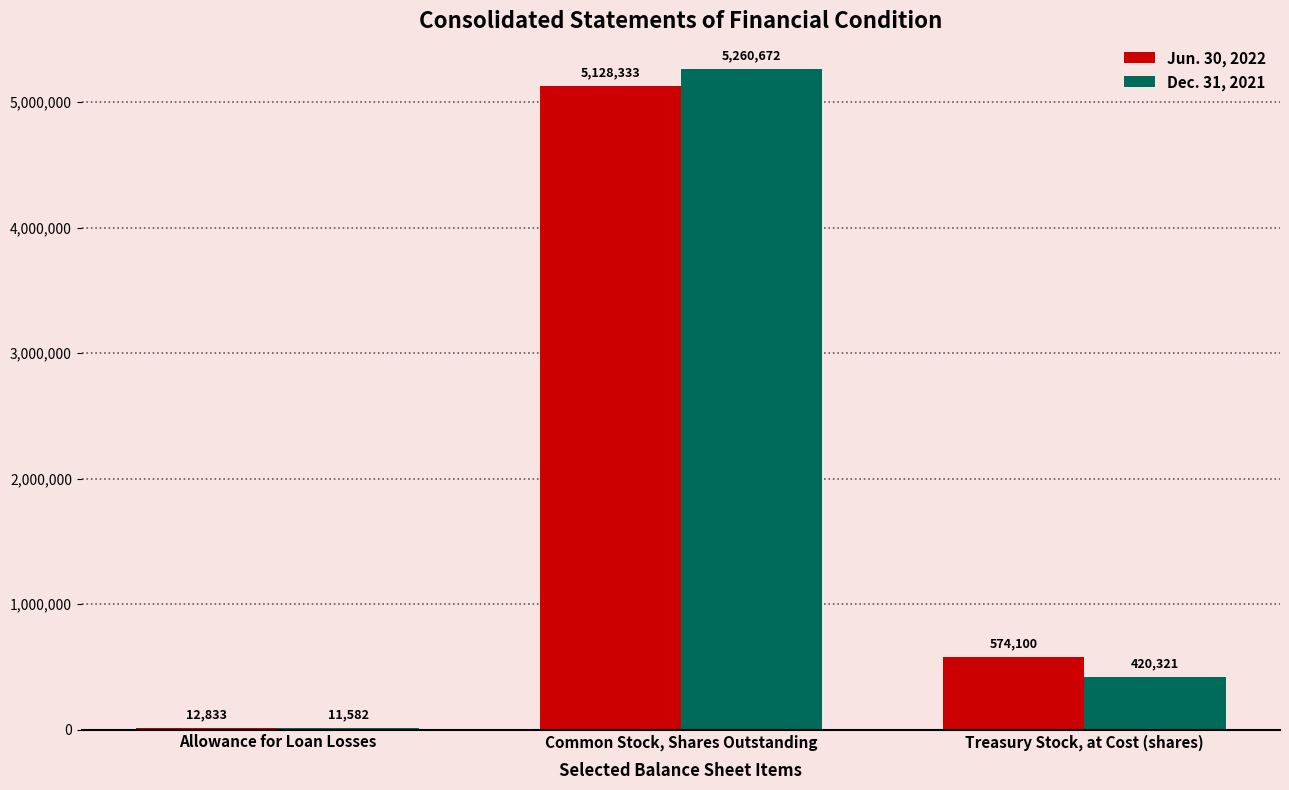

Between Allowance for Loan Losses and Treasury Stock, at Cost (shares), which series saw the biggest shift?

Jun. 30, 2022